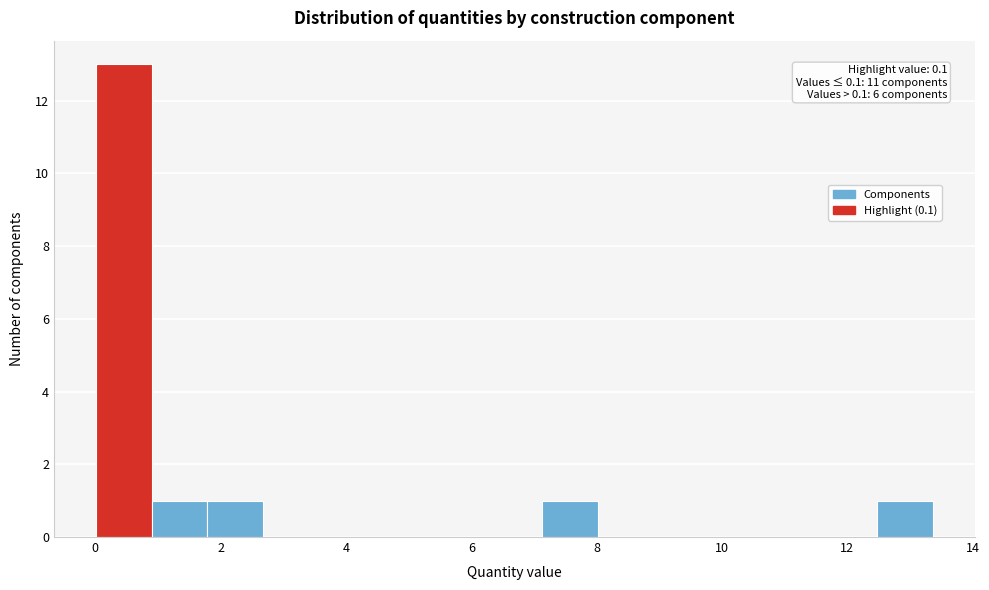

Which range on the x-axis has the tallest bar?

0.0 to 1.0